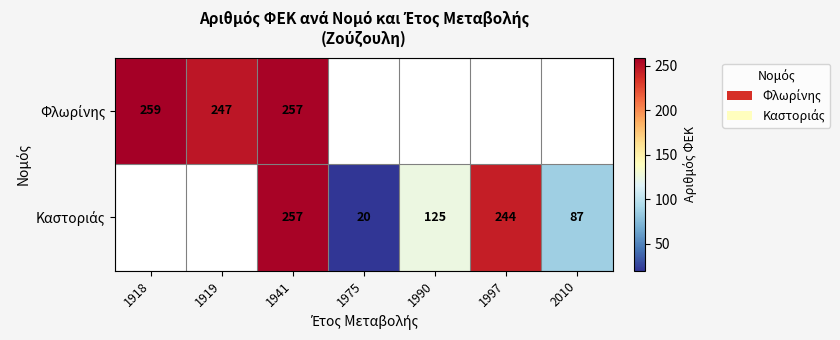

Which series has the widest spread of values?

Φλωρίνης